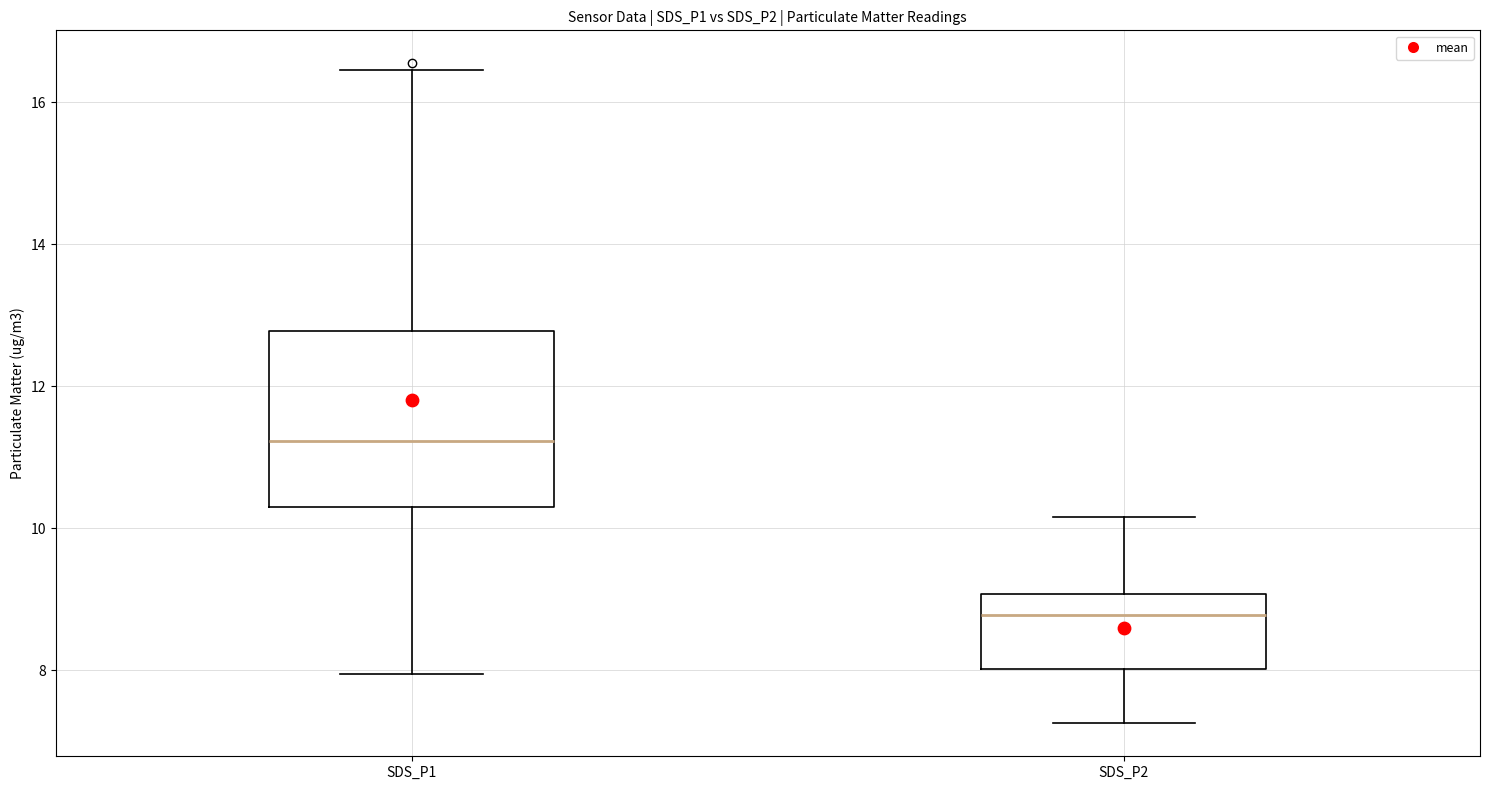

Reading left to right, transcribe this box plot: for each box, give where its median line is, the range the box spans, and where its two whiskers end, as read against the y-axis. The values are not printed on the chart, so give them approximately, as read against the axis.

SDS_P1: median 11.2, box 10.4 to 12.8, whiskers 8.0 to 16.4
SDS_P2: median 8.8, box 8.0 to 9.0, whiskers 7.2 to 10.2